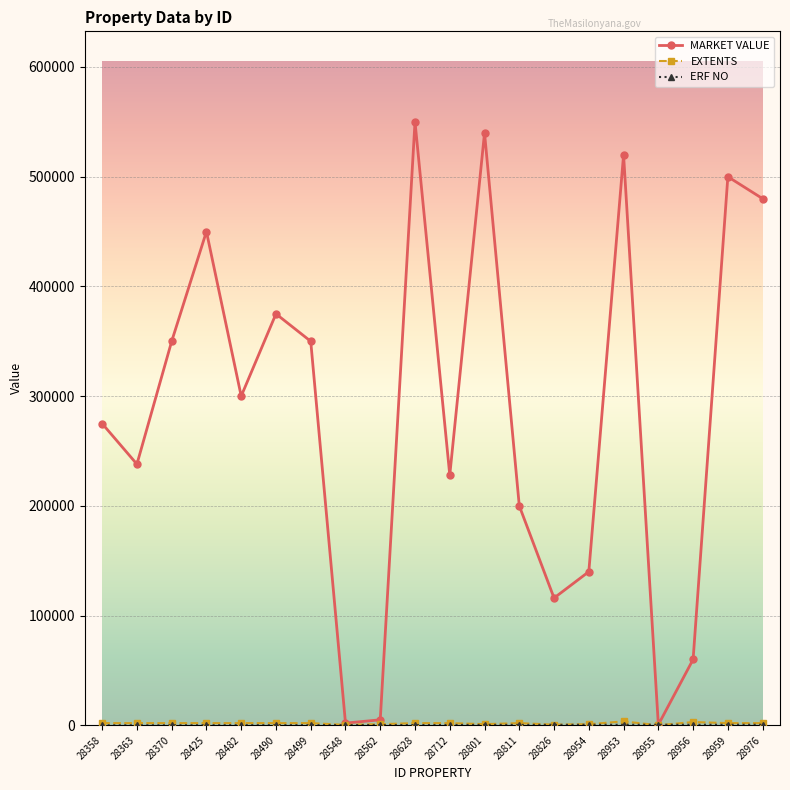

True or false: MARKET VALUE has more than 1 points higher than both neighbors.

True